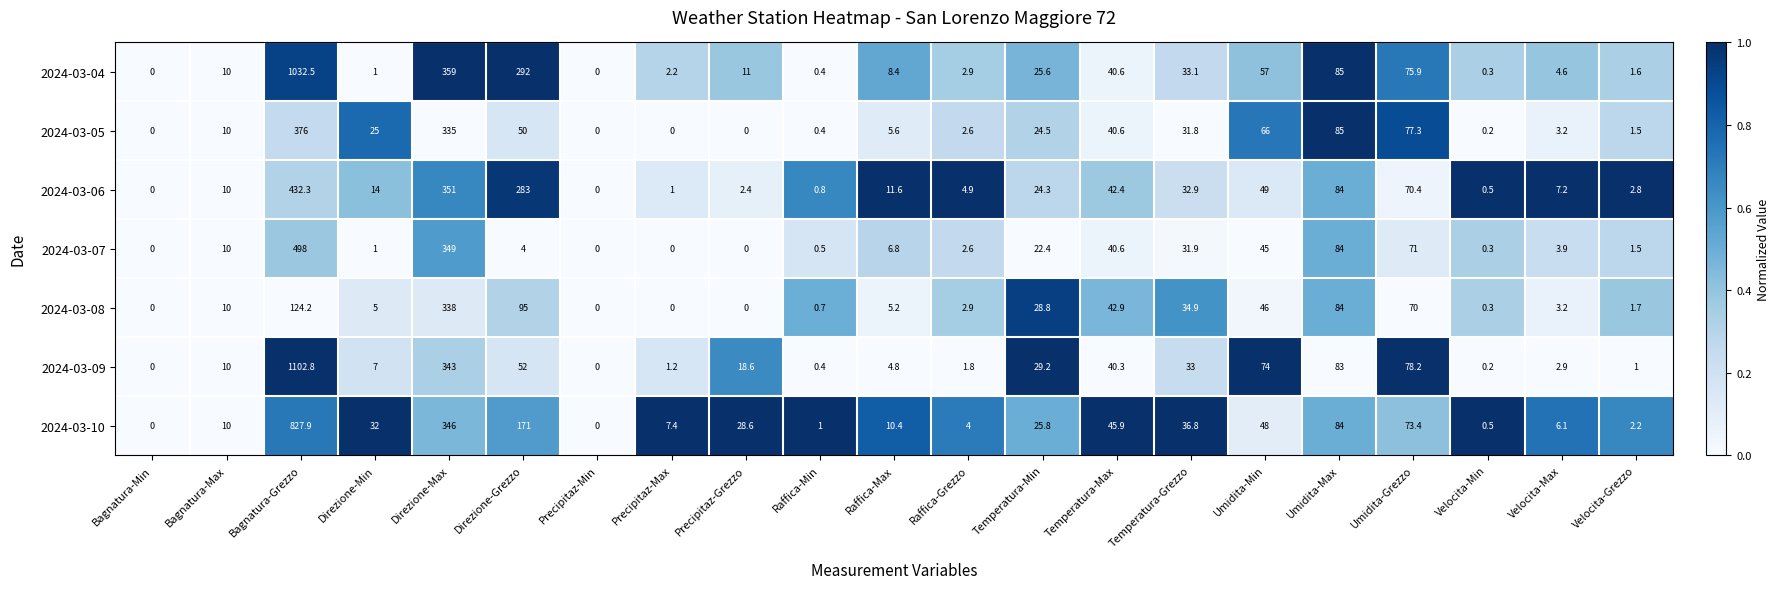

Which series has the largest total across all categories?

2024-03-04